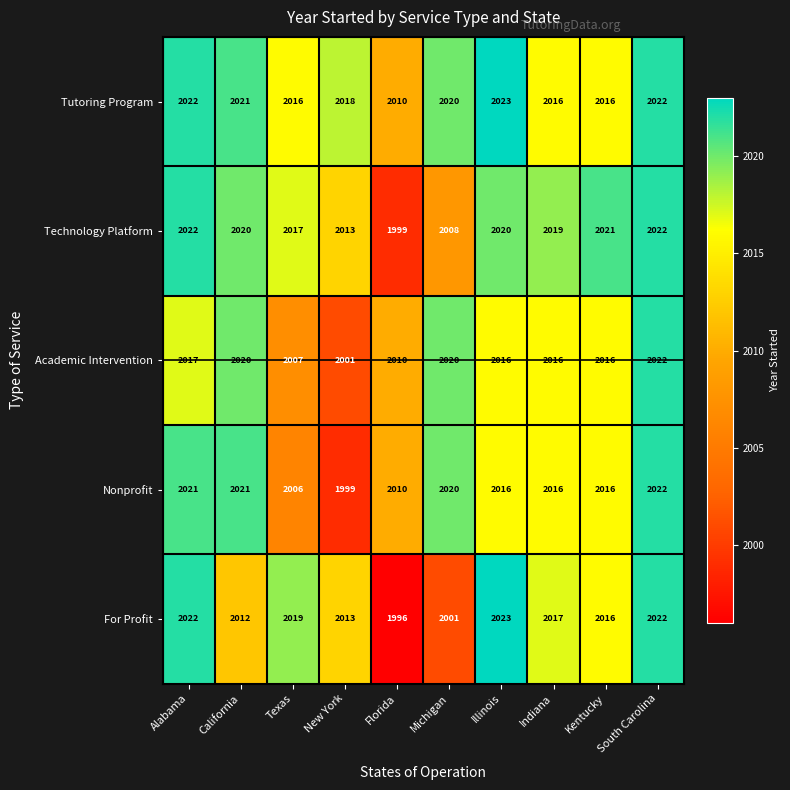

Which series has the widest spread of values?

For Profit